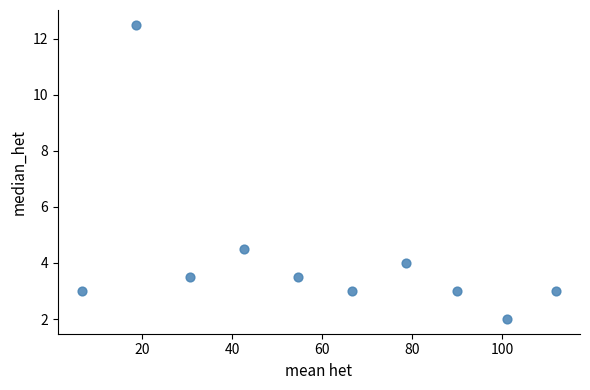

What Y value in the scatter plot is closest to 7?

4.5